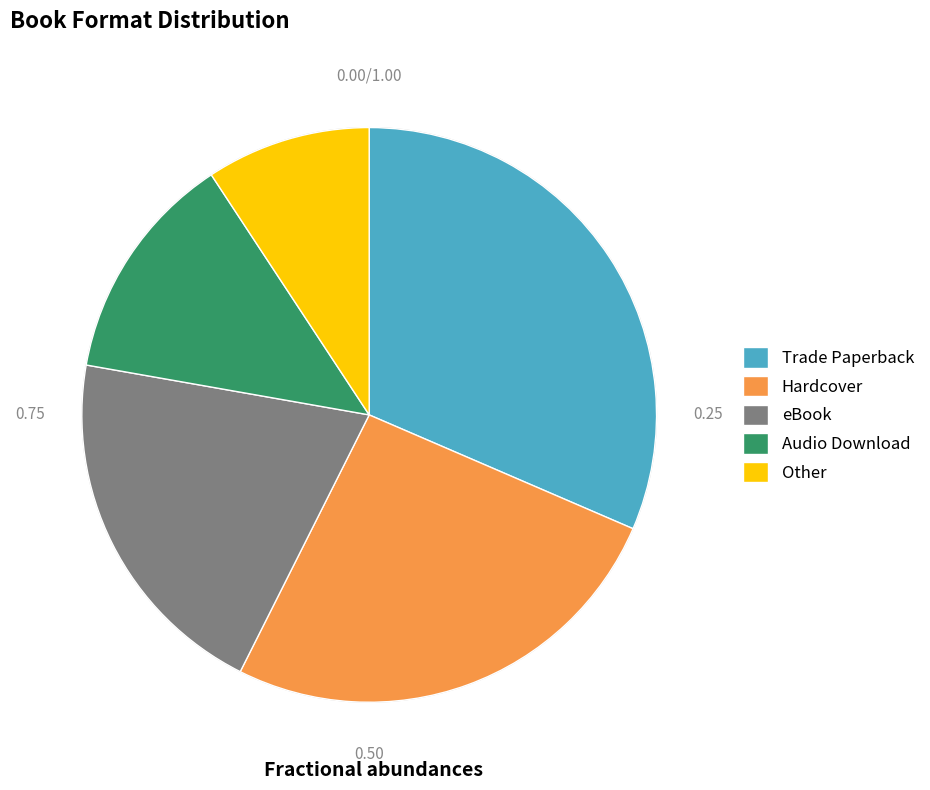

Which slice is the smallest?

Other